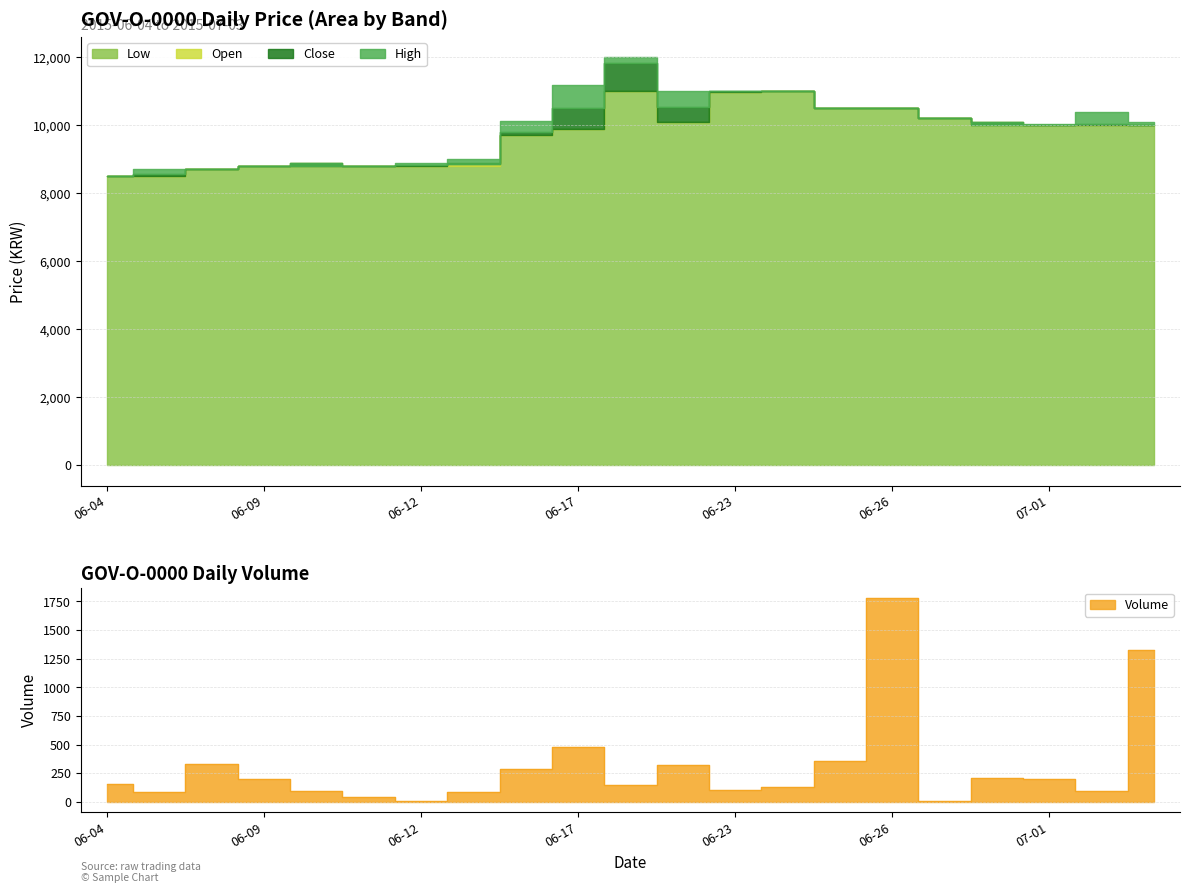

What is the average value of the High series?

9926